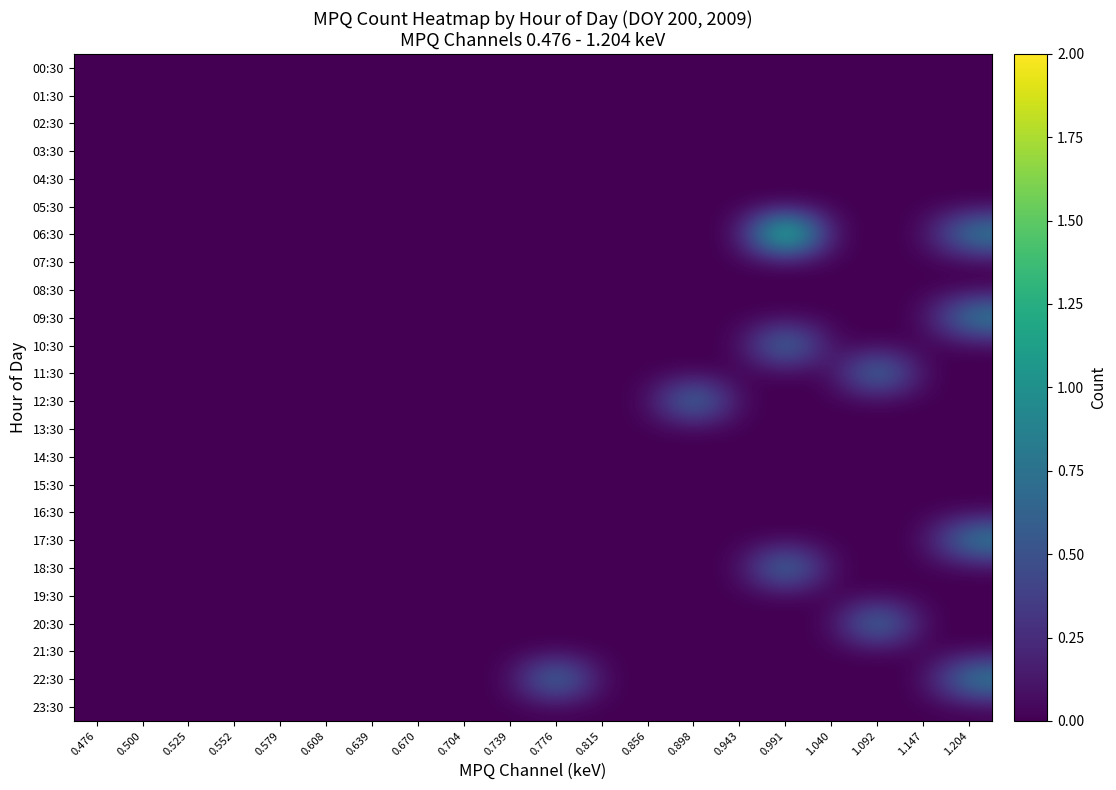

At 1.147, list the series in order from smallest to largest.

00:30, 01:30, 02:30, 03:30, 04:30, 05:30, 06:30, 07:30, 08:30, 09:30, 10:30, 11:30, 12:30, 13:30, 14:30, 15:30, 16:30, 17:30, 18:30, 19:30, 20:30, 21:30, 22:30, 23:30